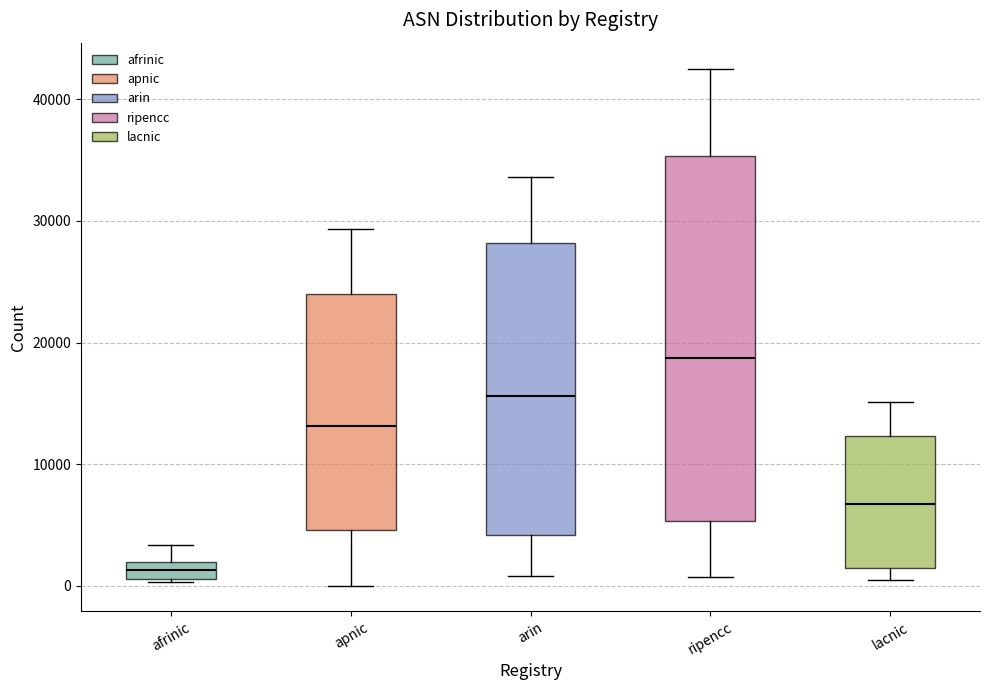

Which box's median line is the highest?

ripencc